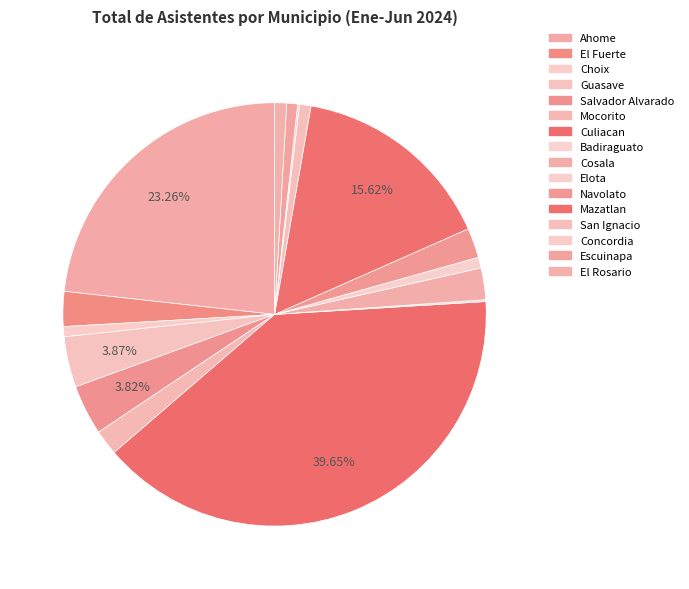

Which has a higher value, Elota or Mazatlan?

Mazatlan